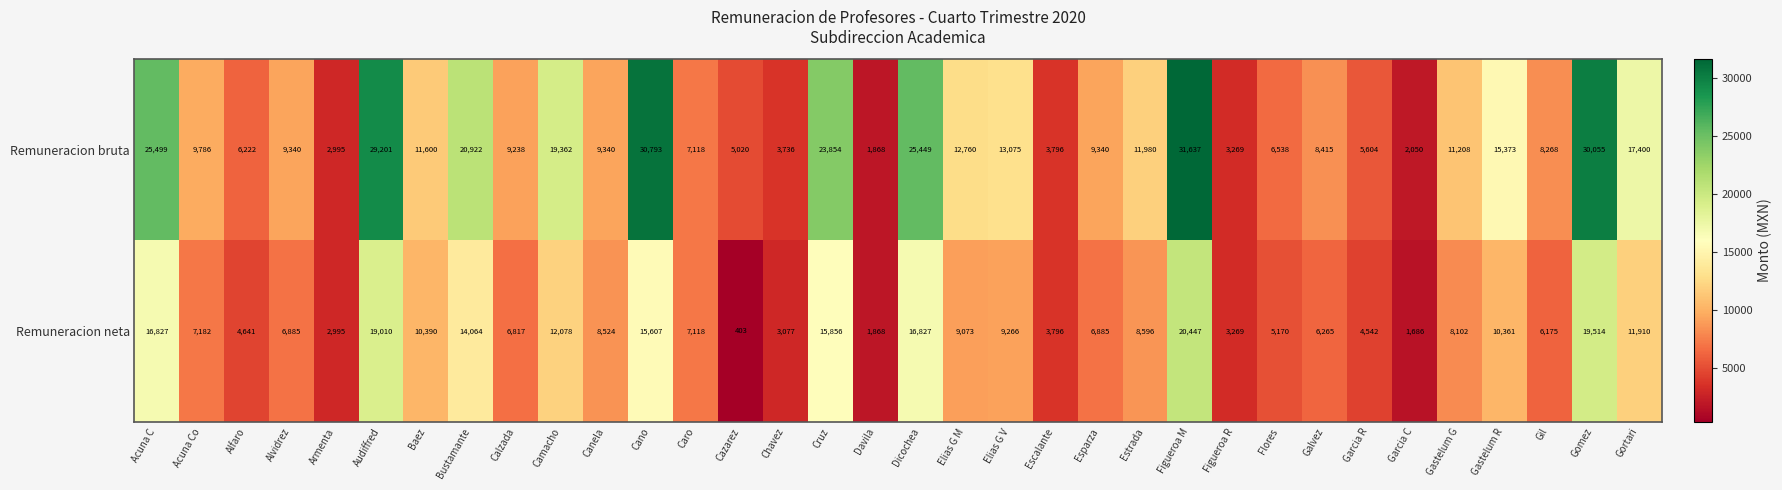

True or false: Remuneracion neta has a value of 25992 at Acuna C.

False